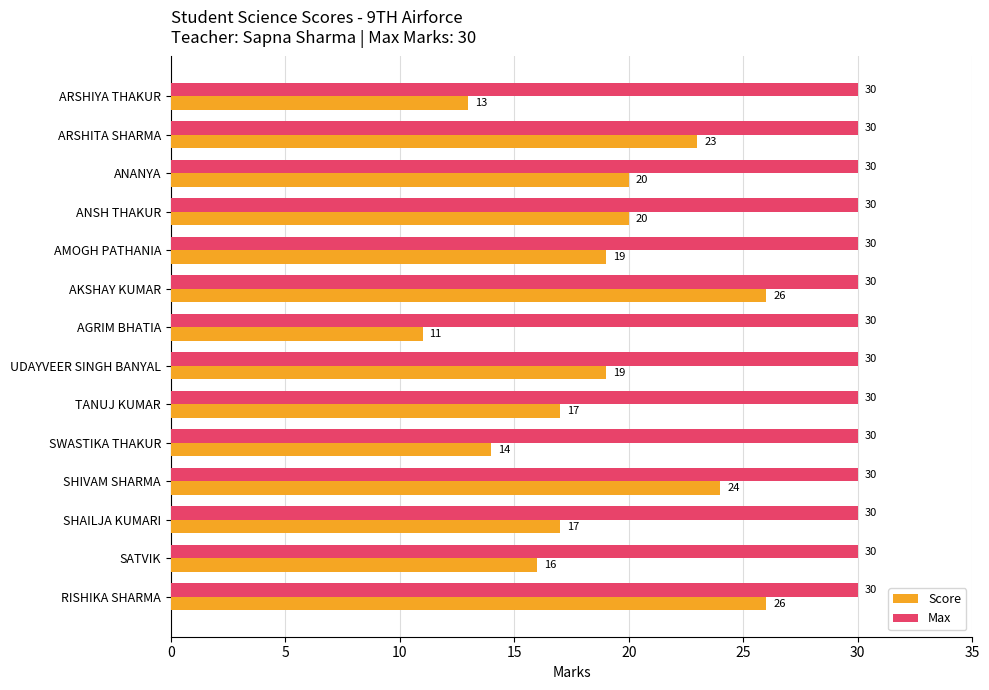

What is the maximum value shown in the chart?

30